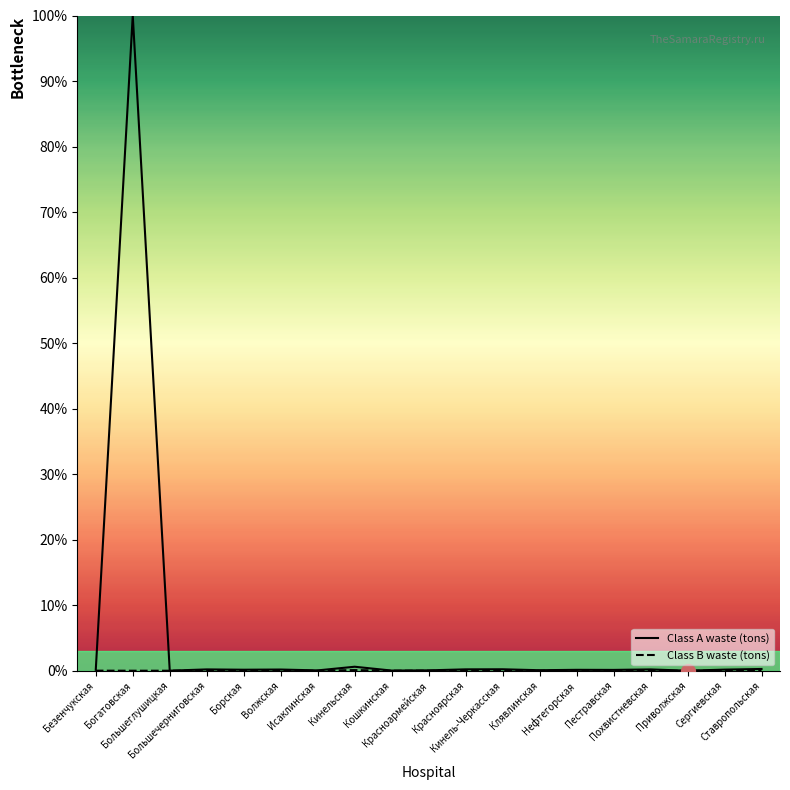

At which category does the chart reach its minimum across all series?

Ставропольская